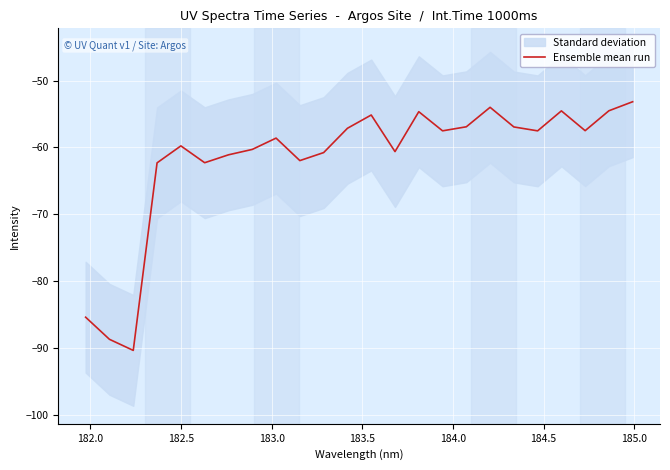

What is the lowest value of the Ensemble mean run series?

-90.3